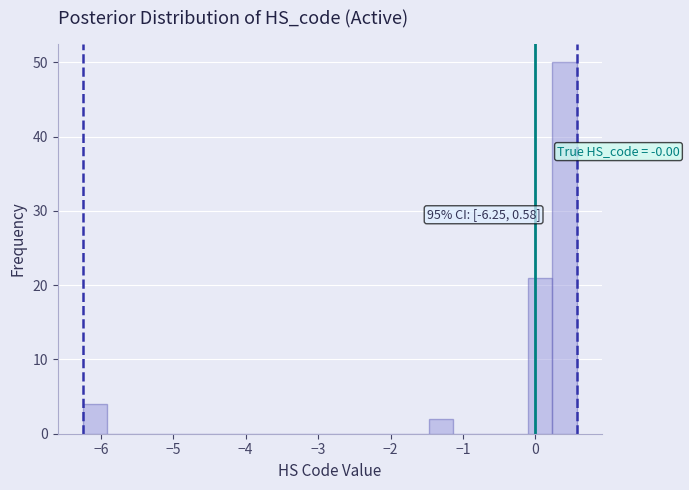

Around what value on the x-axis is the tallest bar? Give the approximate position of its centre, as read against the axis.

0.4